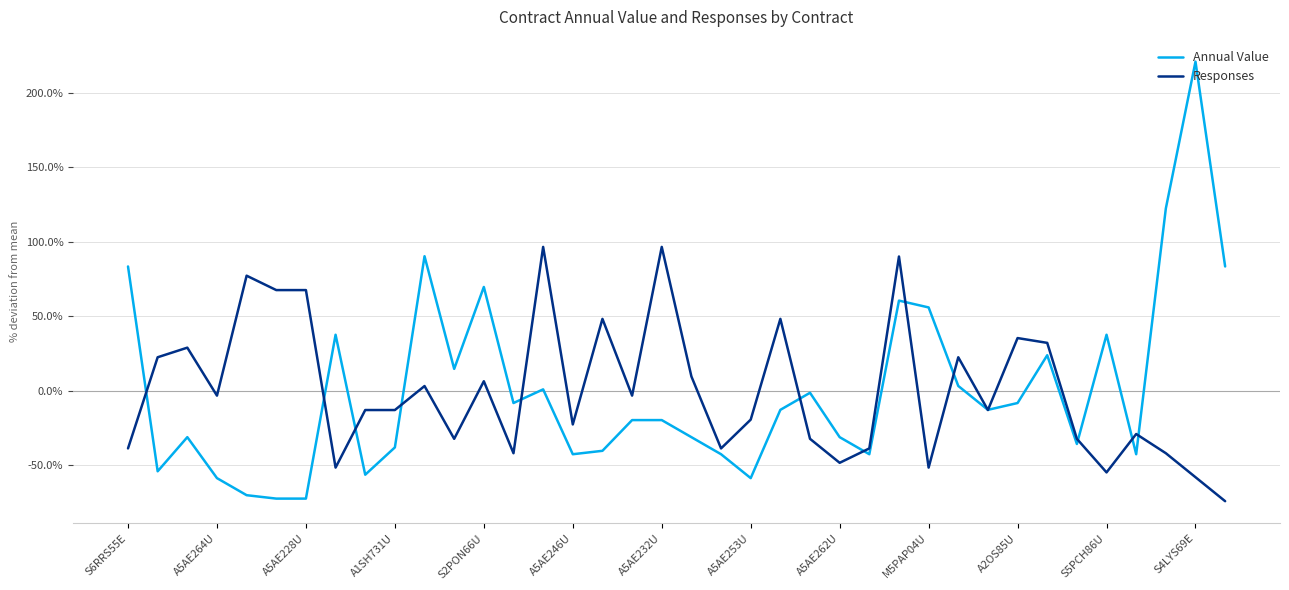

Reading right to left, transcribe all the data shown in this chart.

Annual Value: 83.5	221.1	122.5	-42.7	37.6	-35.8	23.8	-8.3	-12.9	3.2	55.9	60.5	-42.7	-31.2	-1.4	-12.9	-58.7	-42.7	-31.2	-19.7	-19.7	-40.4	-42.7	0.9	-8.3	69.7	14.7	90.3	-38.1	-56.4	37.6	-72.5	-72.5	-70.2	-58.7	-31.2	-54.1	83.5
Responses: -74.2	-58.1	-42.0	-29.1	-54.9	-32.3	32.1	35.4	-13.0	22.5	-51.7	90.2	-38.8	-48.4	-32.3	48.3	-19.4	-38.8	9.6	96.6	-3.3	48.3	-22.6	96.6	-42.0	6.4	-32.3	3.1	-13.0	-13.0	-51.7	67.6	67.6	77.3	-3.3	28.9	22.5	-38.8